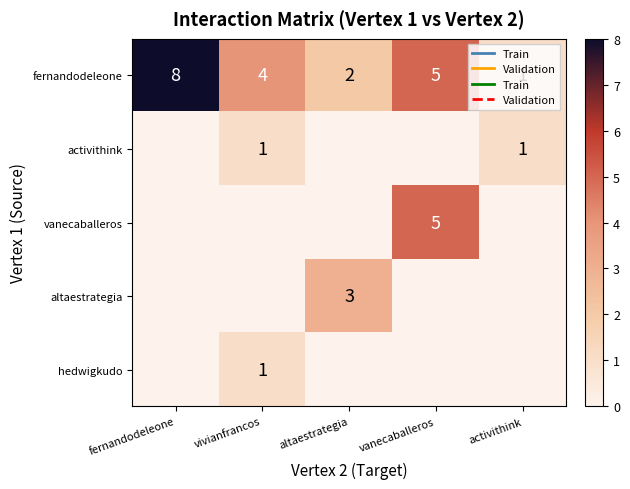

At how many categories does at least one series exceed 0?

5